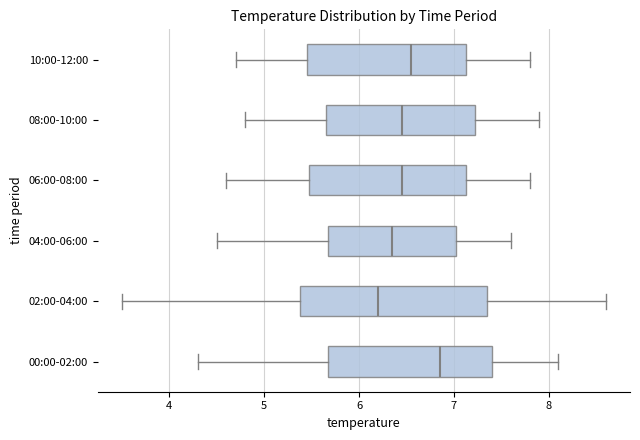

Reading bottom to top, transcribe this box plot: for each box, give where its median line is, the range the box spans, and where its two whiskers end, as read against the x-axis. The values are not printed on the chart, so give them approximately, as read against the axis.

00:00-02:00: median 6.9, box 5.7 to 7.4, whiskers 4.3 to 8.1
02:00-04:00: median 6.2, box 5.4 to 7.4, whiskers 3.5 to 8.6
04:00-06:00: median 6.4, box 5.7 to 7.0, whiskers 4.5 to 7.6
06:00-08:00: median 6.5, box 5.5 to 7.1, whiskers 4.6 to 7.8
08:00-10:00: median 6.5, box 5.7 to 7.2, whiskers 4.8 to 7.9
10:00-12:00: median 6.6, box 5.5 to 7.1, whiskers 4.7 to 7.8